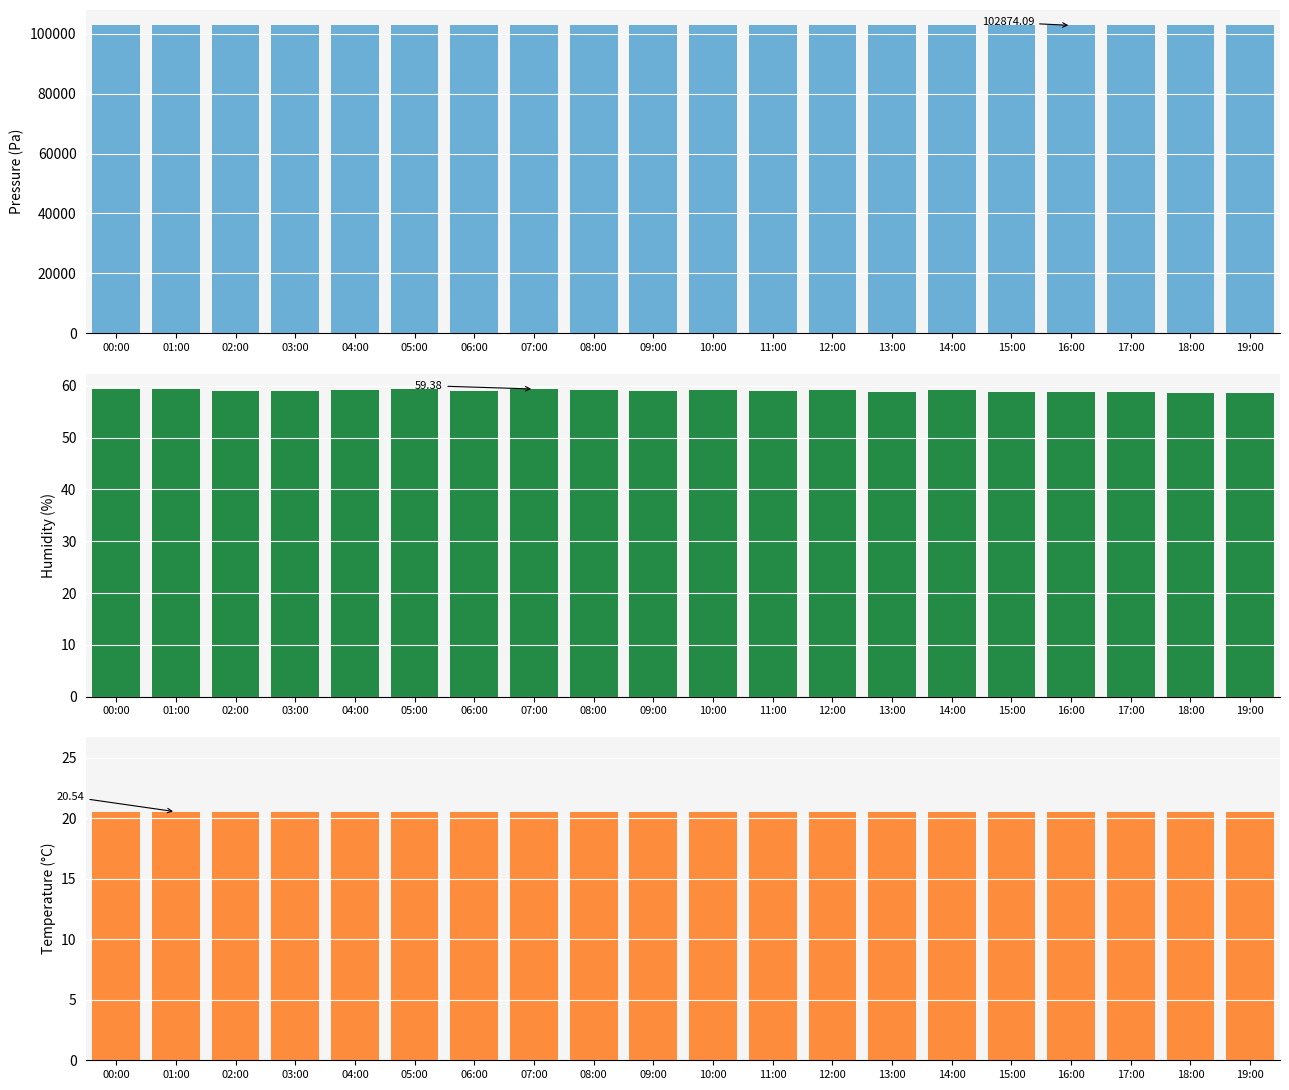

The value of pressure at 13:00 is 102855.4. True or false?

True